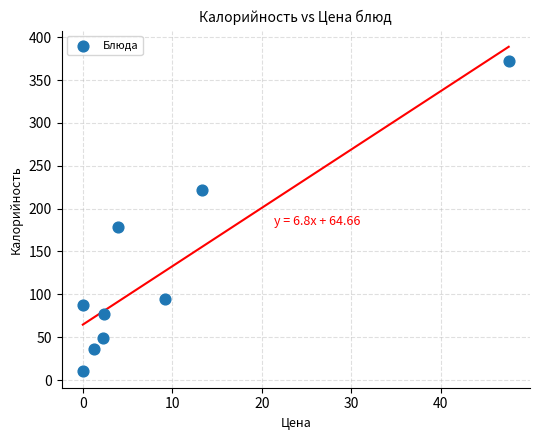

What Y value in the scatter plot is closest to 191?

179